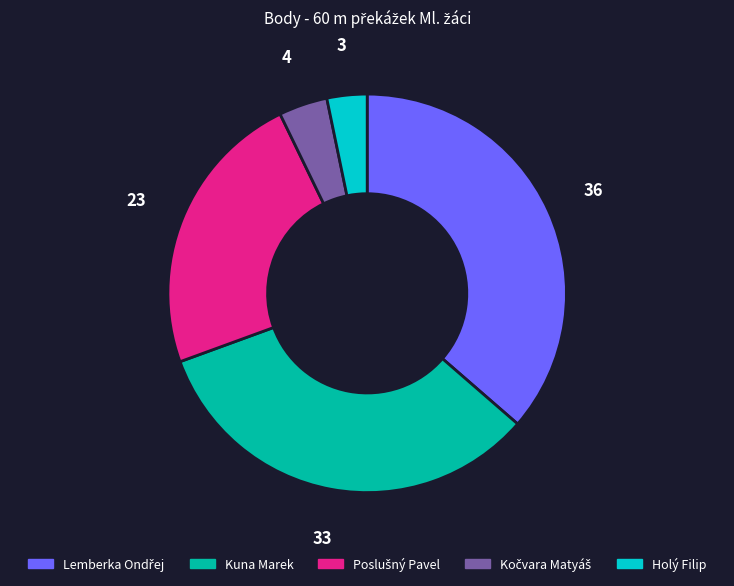

True or false: Holý Filip accounts for 3% of the total.

True